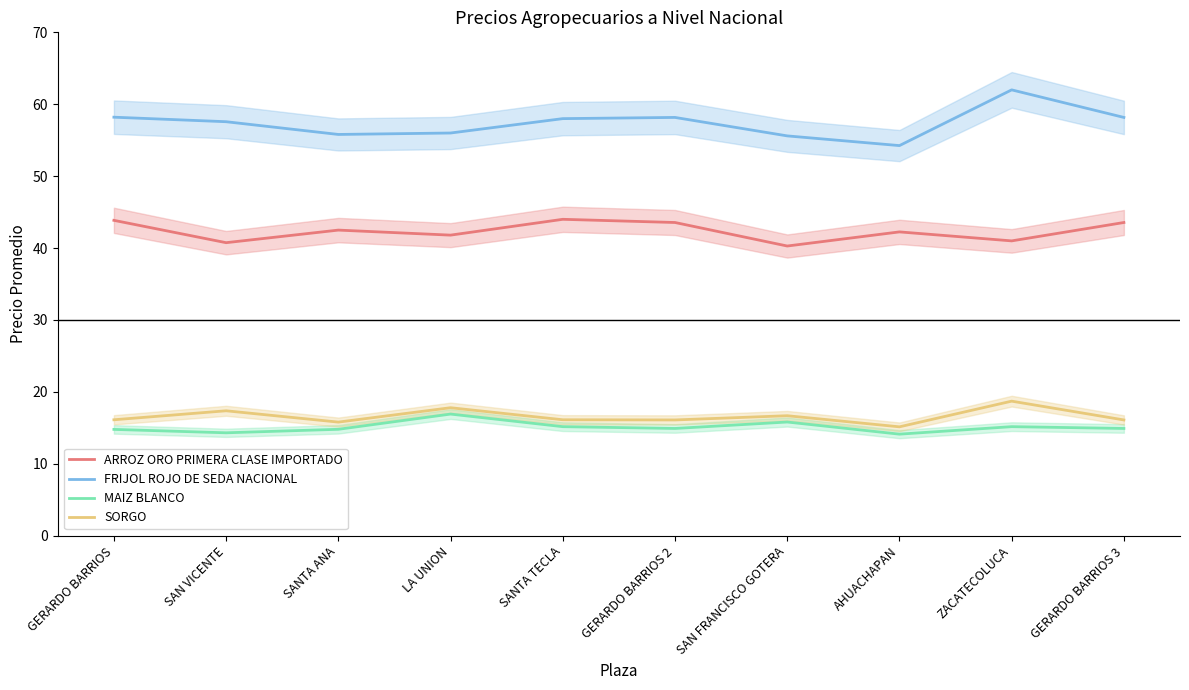

True or false: ARROZ ORO PRIMERA CLASE IMPORTADO and MAIZ BLANCO cross at least once.

False